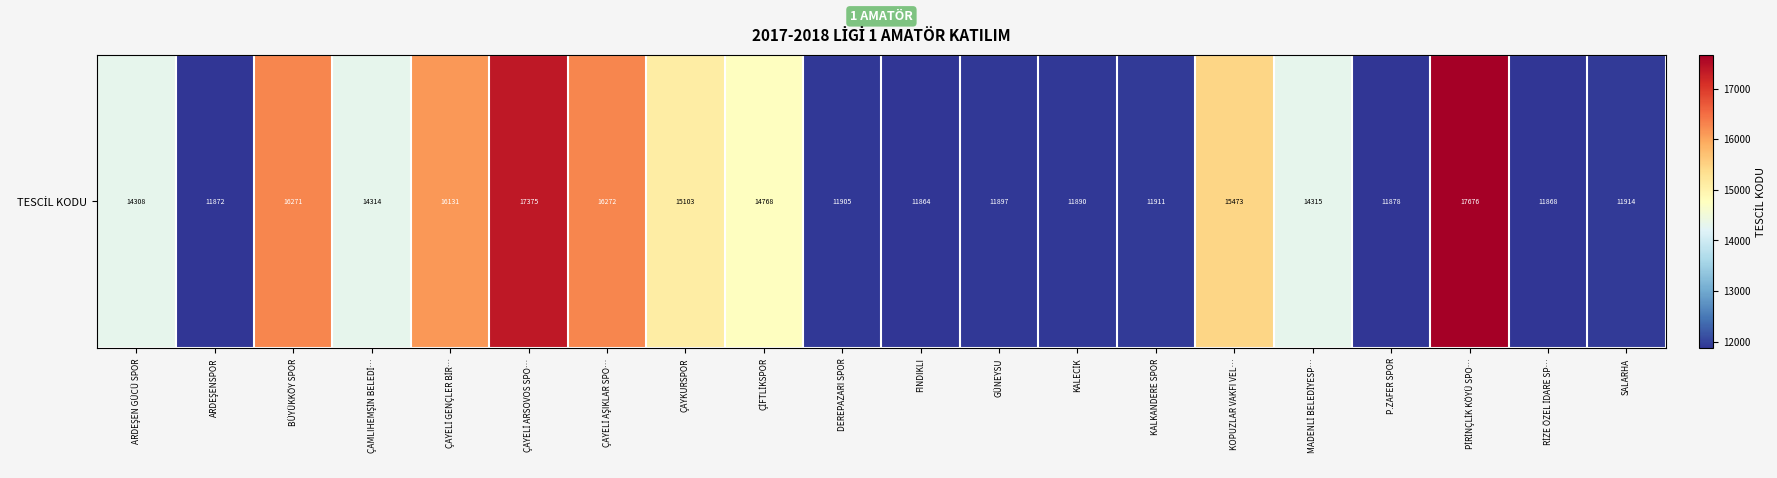

Reading right to left, transcribe all the data shown in this chart.

11914	11868	17676	11878	14315	15473	11911	11890	11897	11864	11905	14768	15103	16272	17375	16131	14314	16271	11872	14308